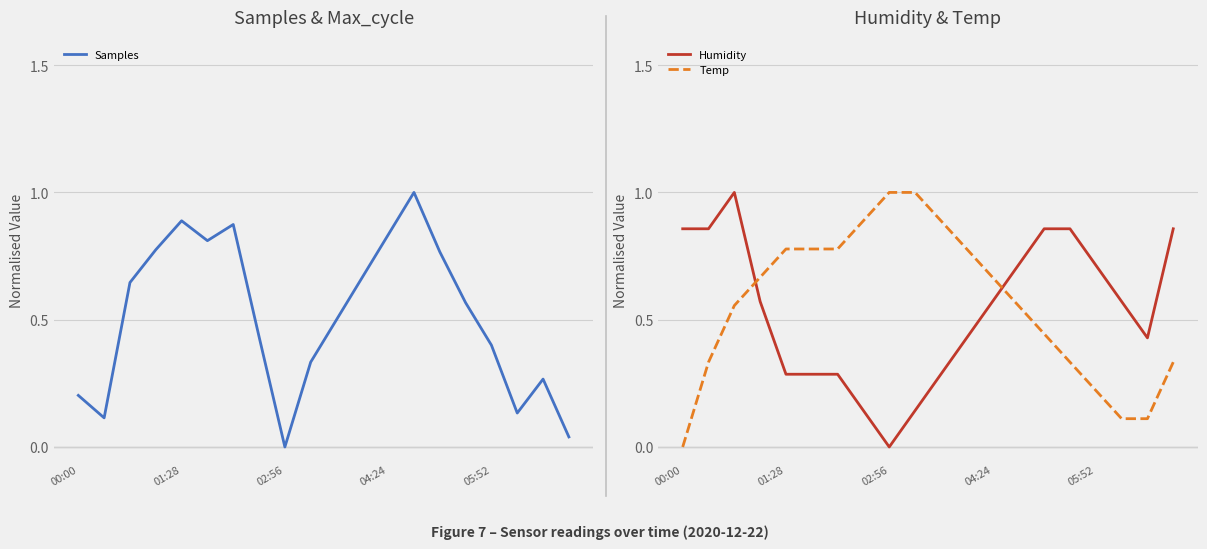

True or false: Temp has a value of 0.2 at 17.

False